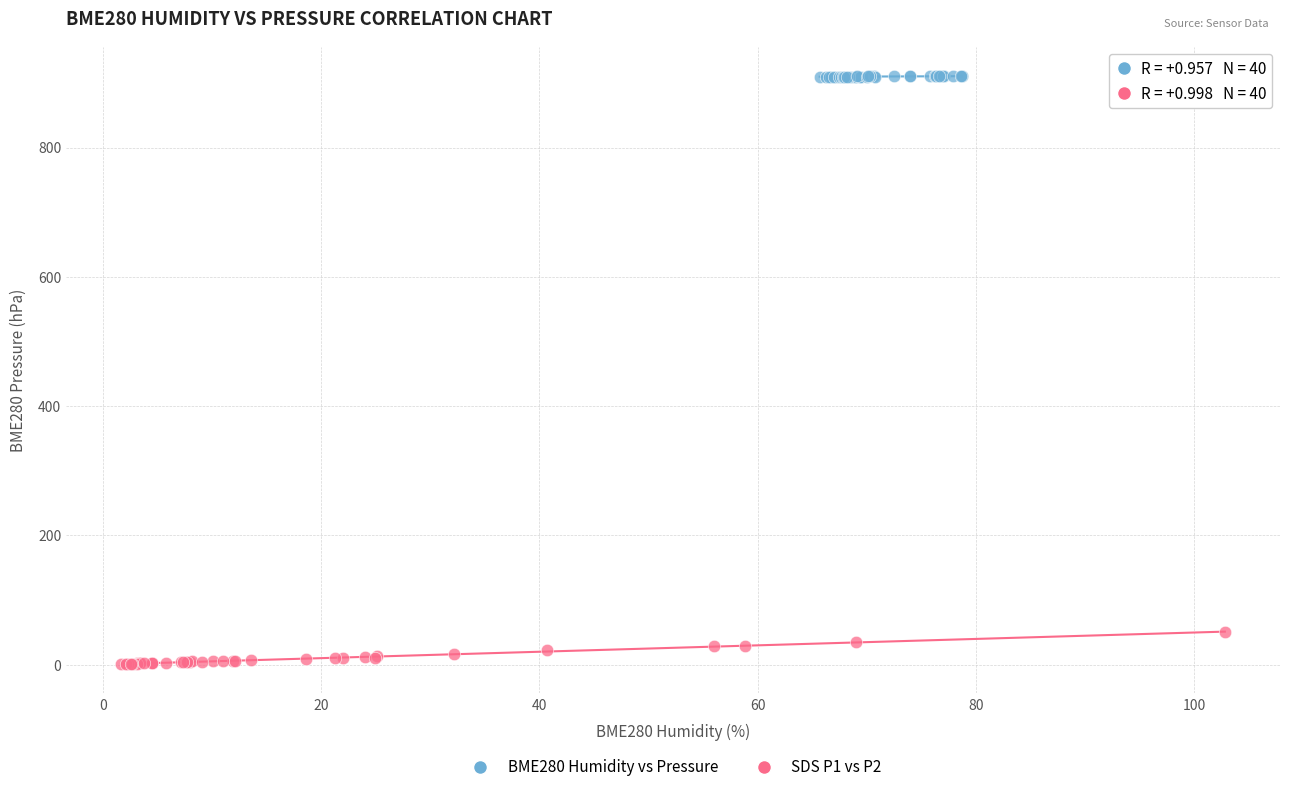

Which series reaches the maximum Y coordinate?

BME280 Humidity vs Pressure